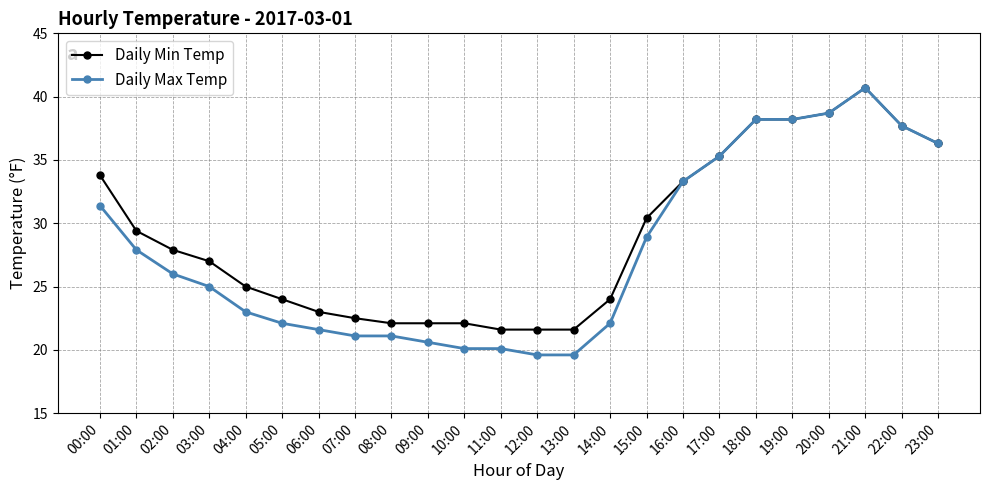

Where is Daily Min Temp nearest to the value 31?

15:00